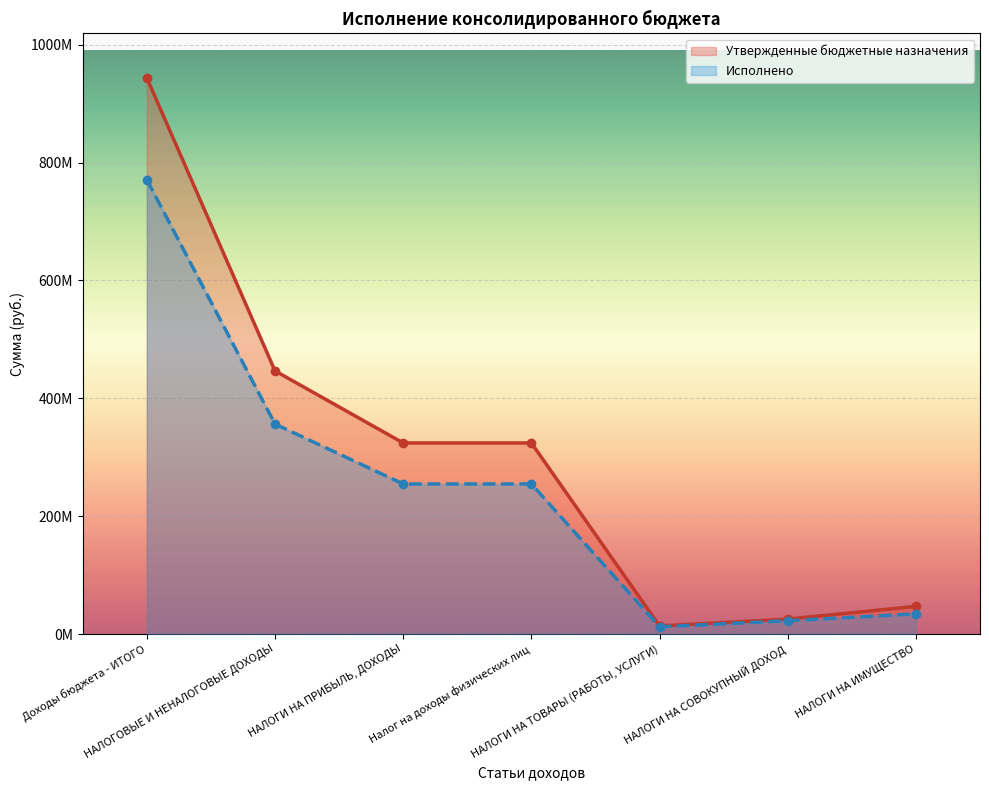

What is the maximum value for Исполнено?

771065613.0